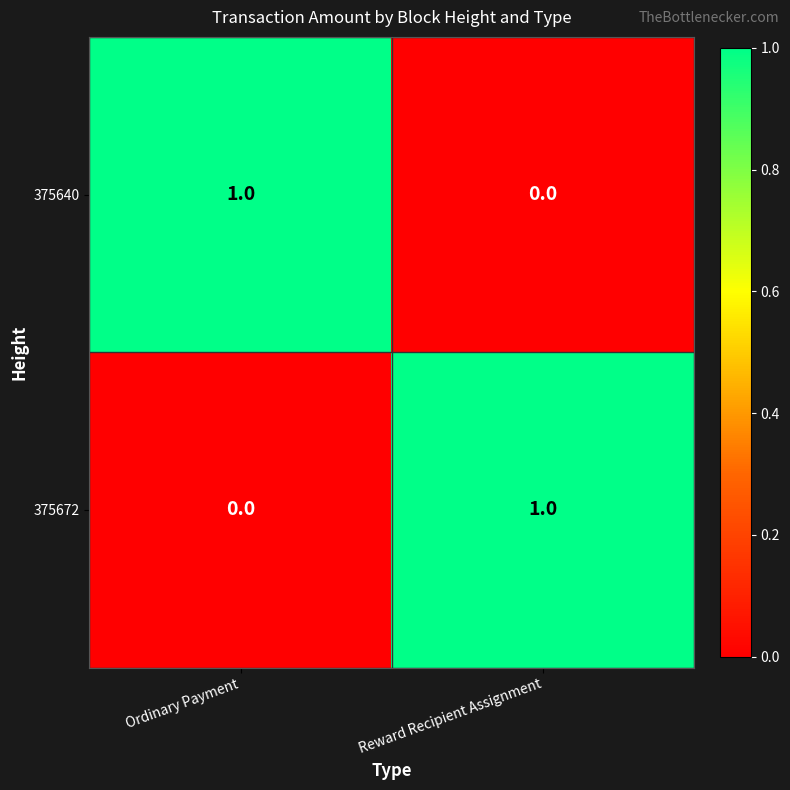

At Ordinary Payment, list the series in order from smallest to largest.

375672, 375640